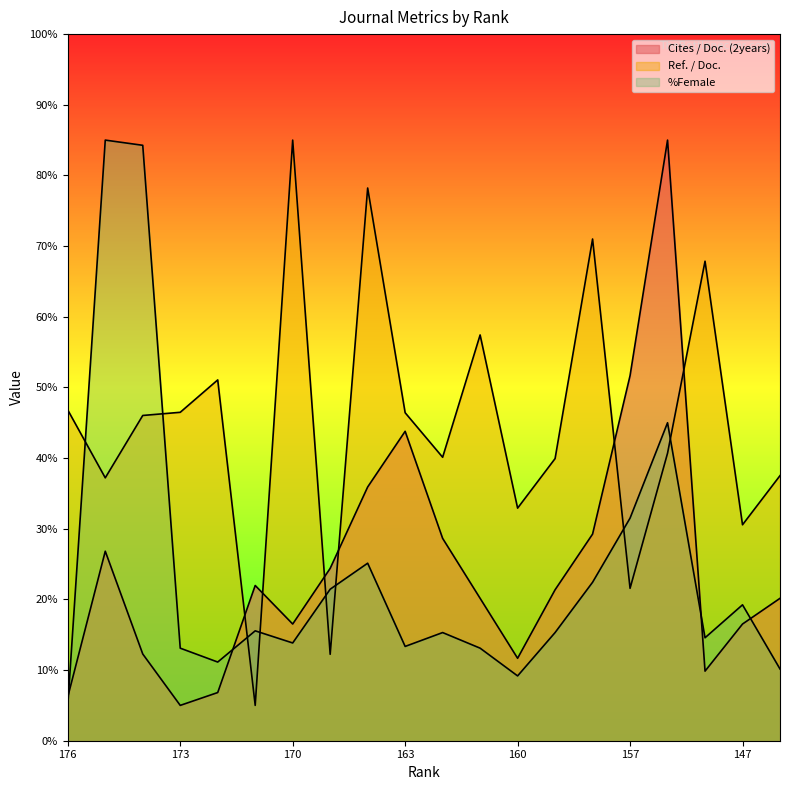

What is the highest value of the Ref. / Doc. series?

85.0